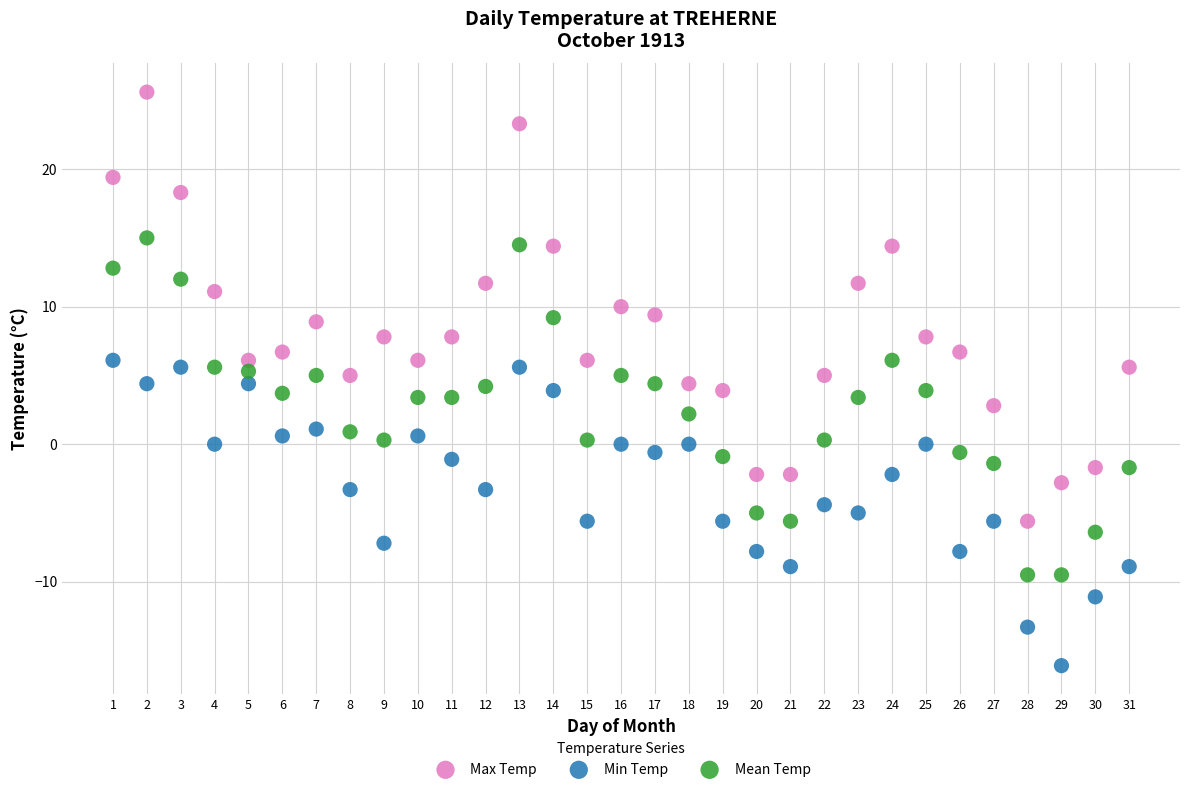

Which series contains the highest Y value?

Max Temp